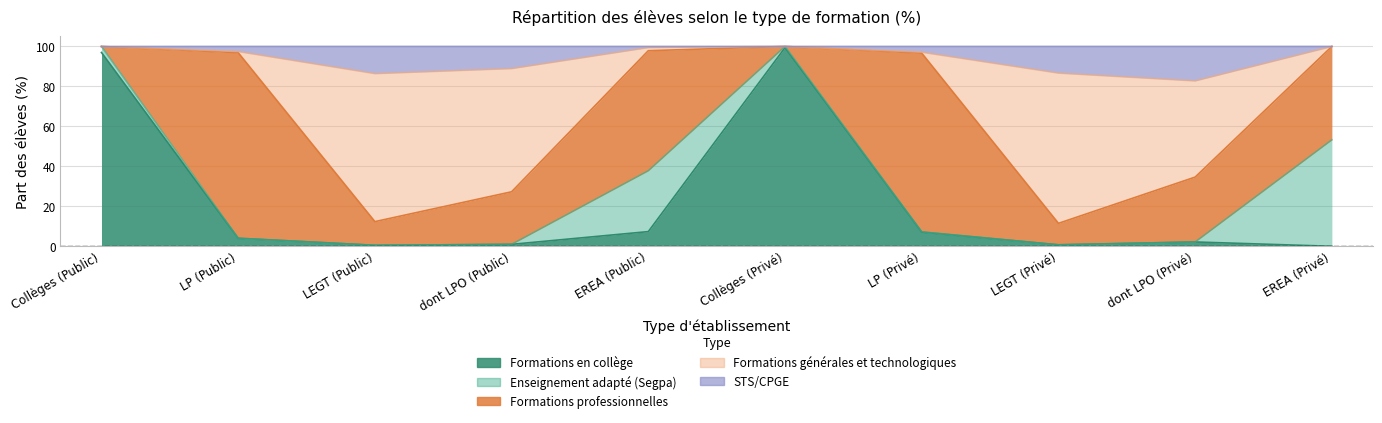

Does the chart have visible grid lines?

Yes